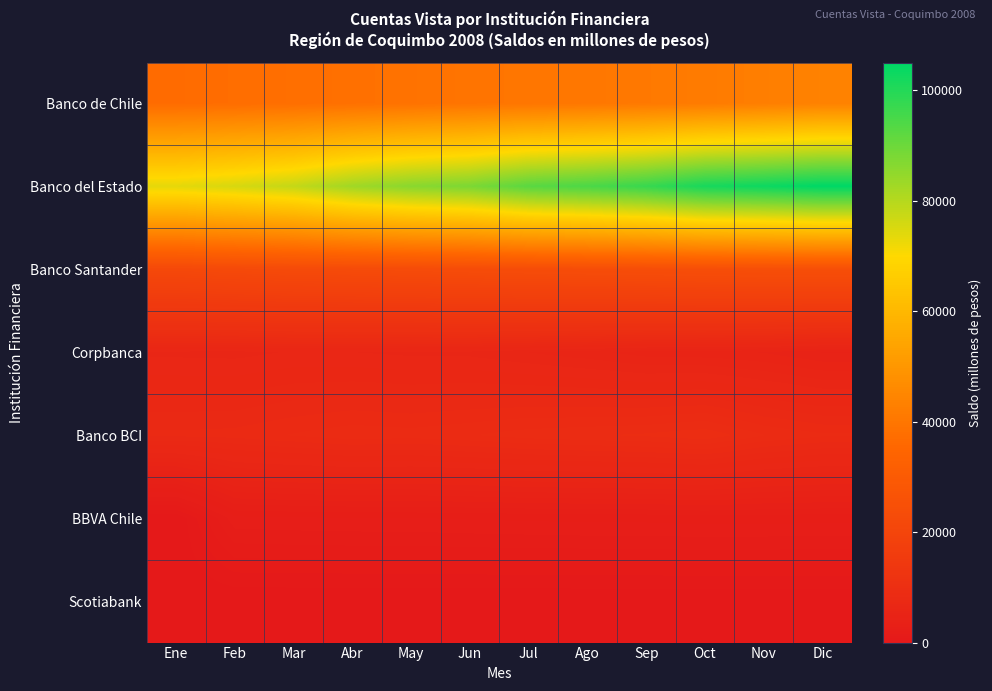

Reading right to left, extract all data points from this chart.

Banco de Chile: Dic=43543	Nov=42566	Oct=41641	Sep=40958	Ago=40449	Jul=39961	Jun=39544	May=38901	Abr=38342	Mar=37787	Feb=37390	Ene=36832
Banco del Estado: Dic=105005	Nov=103106	Oct=101592	Sep=97219	Ago=94477	Jul=92478	Jun=87842	May=86053	Abr=82872	Mar=78054	Feb=75470	Ene=73580
Banco Santander: Dic=24459	Nov=24372	Oct=24198	Sep=23970	Ago=23704	Jul=23478	Jun=23235	May=22899	Abr=22622	Mar=22425	Feb=22079	Ene=21619
Corpbanca: Dic=4487	Nov=4889	Oct=5062	Sep=5123	Ago=5459	Jul=5731	Jun=6027	May=6045	Abr=6153	Mar=6198	Feb=5993	Ene=6041
Banco BCI: Dic=8282	Nov=8638	Oct=9355	Sep=9105	Ago=8973	Jul=8849	Jun=8583	May=8409	Abr=8496	Mar=8245	Feb=7967	Ene=7900
BBVA Chile: Dic=2614	Nov=2633	Oct=2661	Sep=2591	Ago=2586	Jul=2547	Jun=2504	May=2445	Abr=2437	Mar=2400	Feb=2341	Ene=0
Scotiabank: Dic=22	Nov=23	Oct=21	Sep=21	Ago=21	Jul=21	Jun=21	May=20	Abr=20	Mar=21	Feb=21	Ene=20